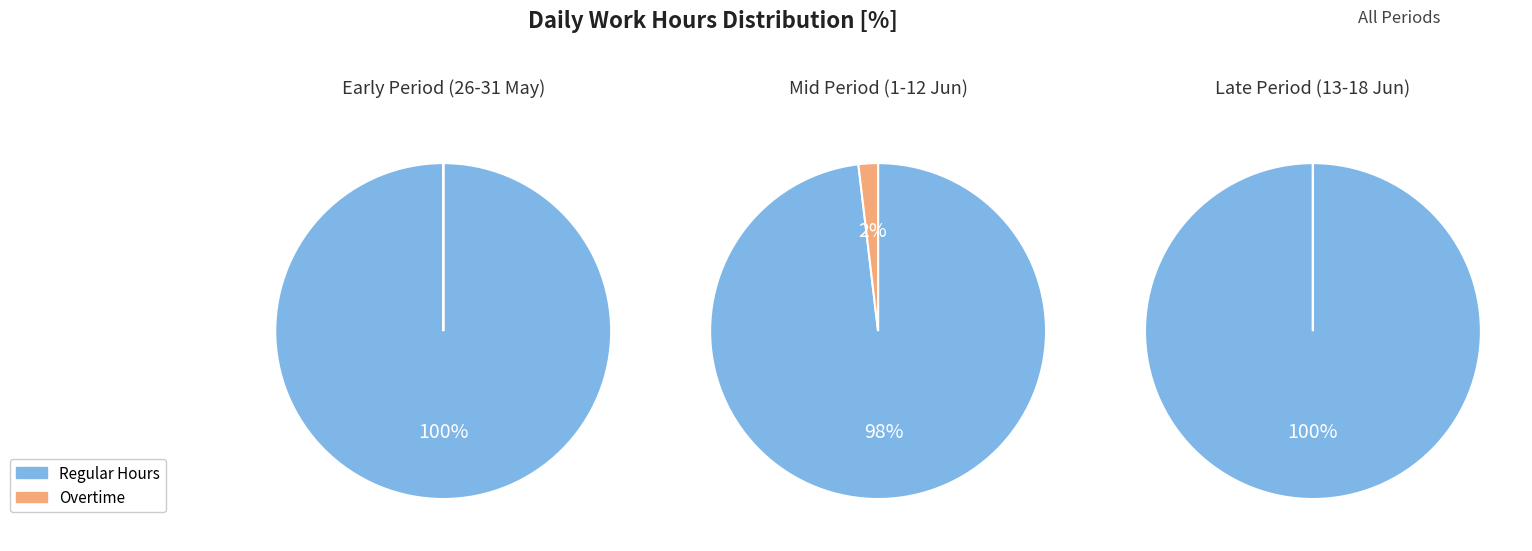

Which series has the largest range (max minus min)?

Regular Hours